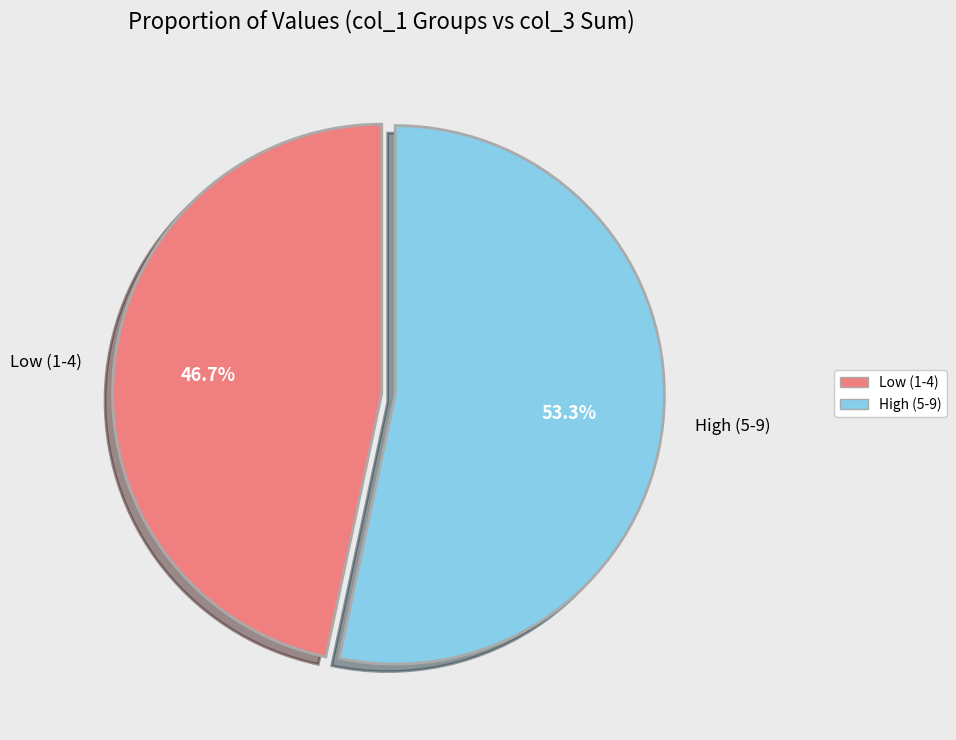

Is there any slice that represents more than half of the pie?

Yes